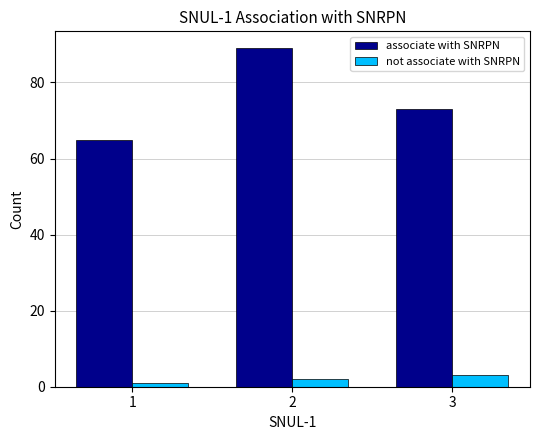

Reading right to left, extract all data points from this chart.

associate with SNRPN: 73	89	65
not associate with SNRPN: 3	2	1